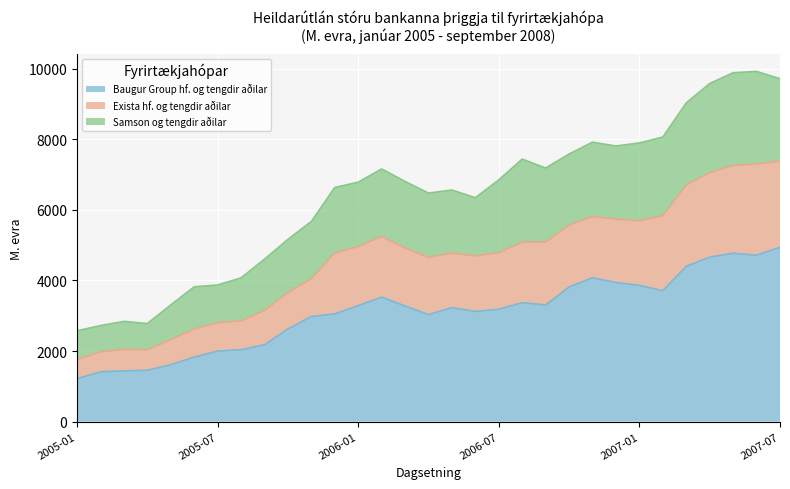

Which series has the largest range (max minus min)?

Baugur Group hf. og tengdir aðilar